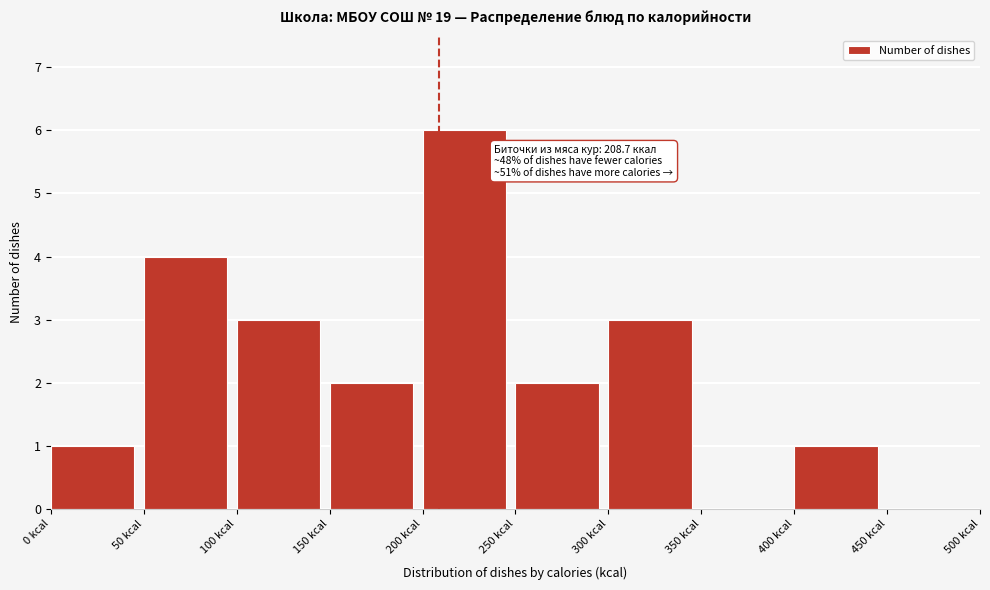

Which range on the x-axis has the tallest bar?

200 to 250